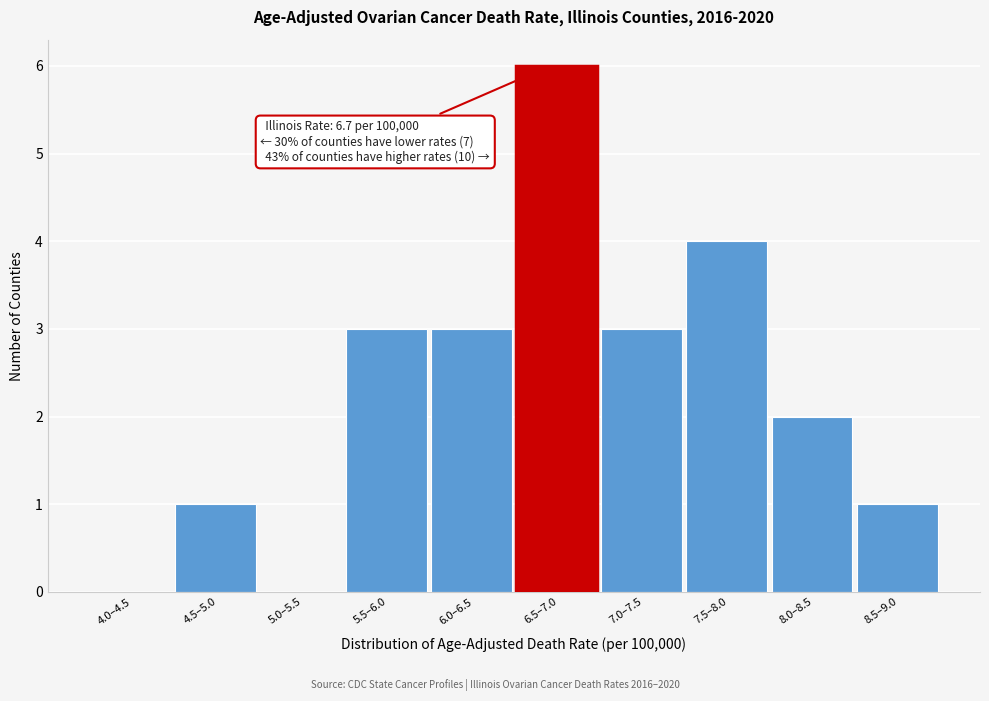

Reading left to right, what are all the values shown in this chart?

4.0–4.5=0	4.5–5.0=1	5.0–5.5=0	5.5–6.0=3	6.0–6.5=3	6.5–7.0=6	7.0–7.5=3	7.5–8.0=4	8.0–8.5=2	8.5–9.0=1